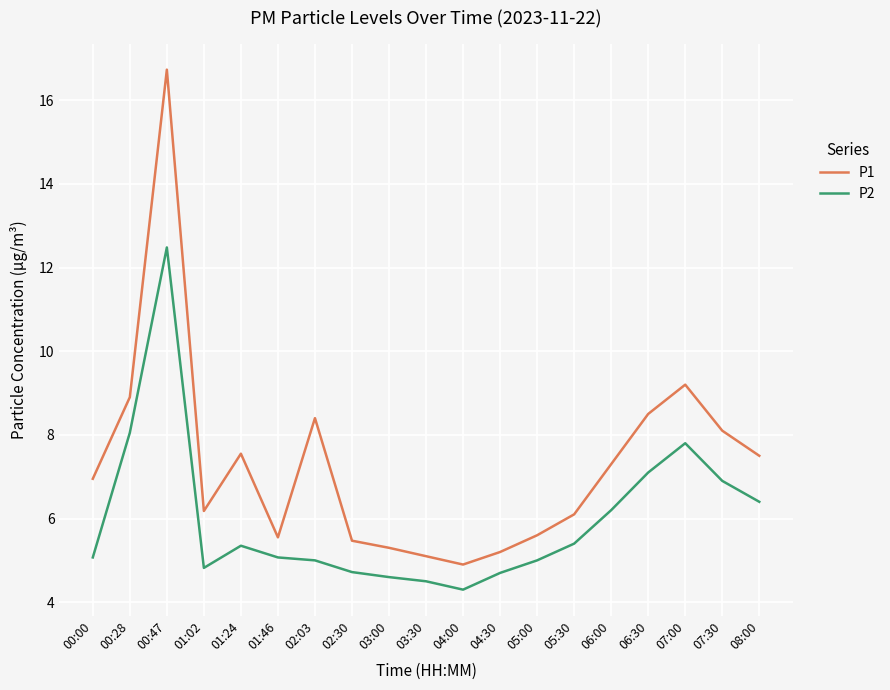

Rank the series by their average value, from lowest to highest.

P2, P1